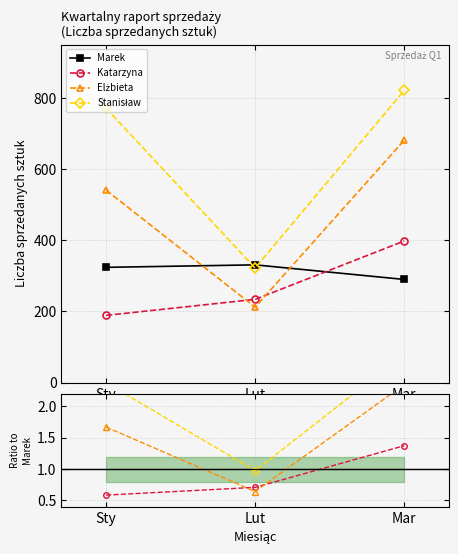

What is the label of the 1st point from the left?

Sty